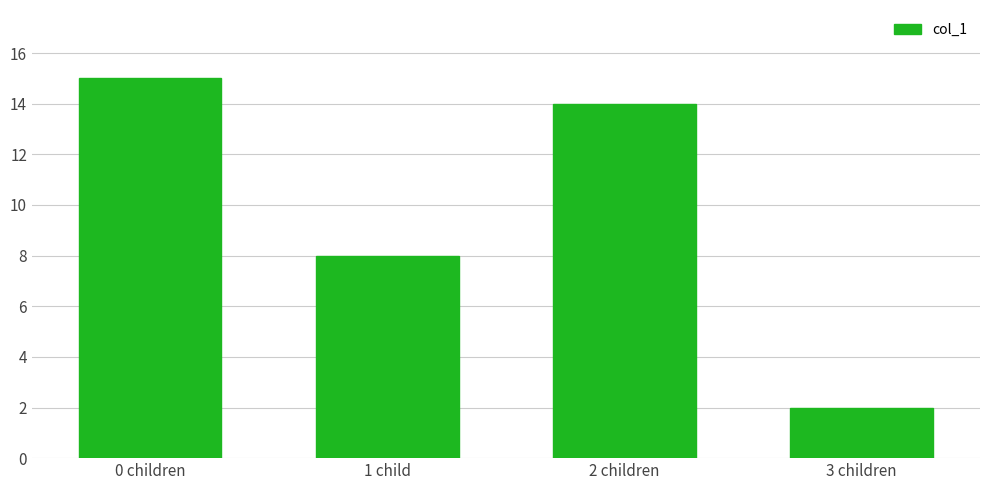

What is the sum of the values at 3 children and 1 child?

10